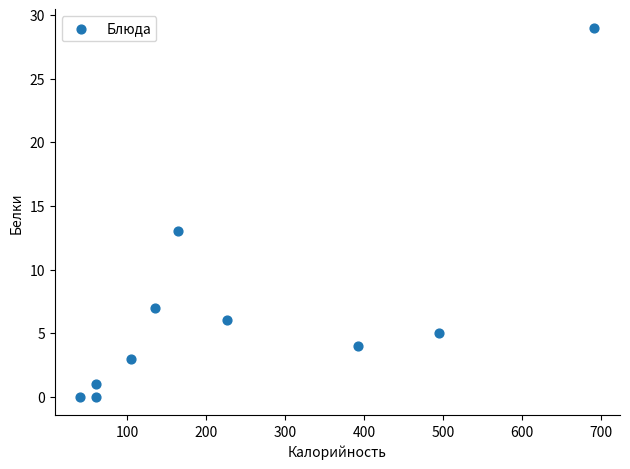

What Y value in the scatter plot is closest to 14?

13